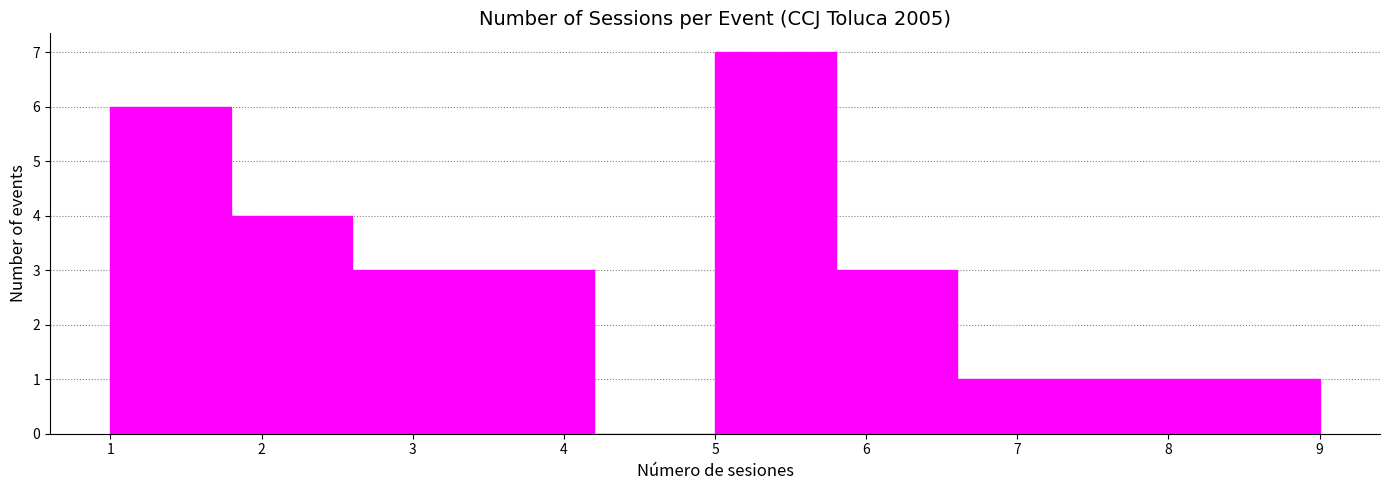

Which range on the x-axis has the tallest bar?

5.0 to 5.8